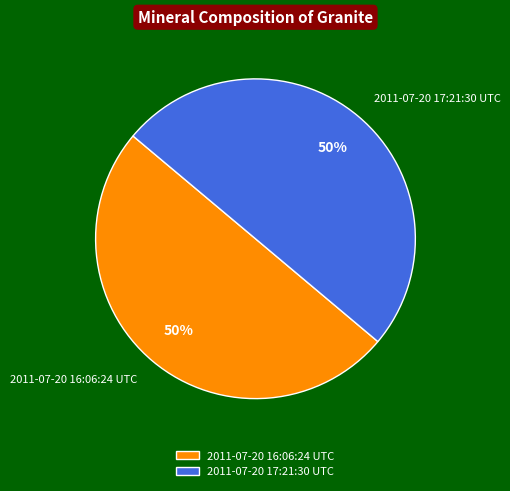

To the nearest percent, what is the combined percentage of 2011-07-20 16:06:24 UTC and 2011-07-20 17:21:30 UTC?

100%